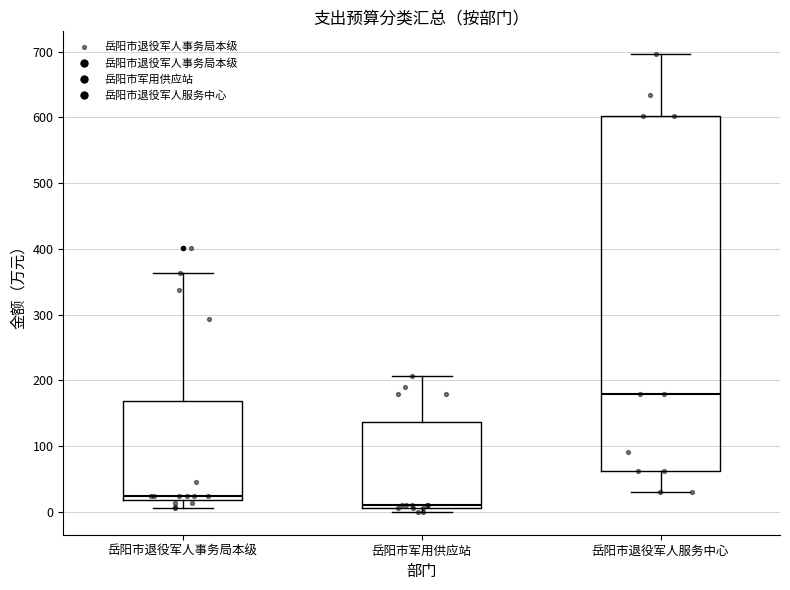

Reading left to right, transcribe this box plot: for each box, give where its median line is, the range the box spans, and where its two whiskers end, as read against the y-axis. The values are not printed on the chart, so give them approximately, as read against the axis.

岳阳市退役军人事务局本级: median 20 (just above the box's lower edge), box 20 to 170, whiskers 10 to 360
岳阳市军用供应站: median 10 (just above the box's lower edge), box 10 to 140, whiskers 0 to 210
岳阳市退役军人服务中心: median 180, box 60 to 600, whiskers 30 to 700